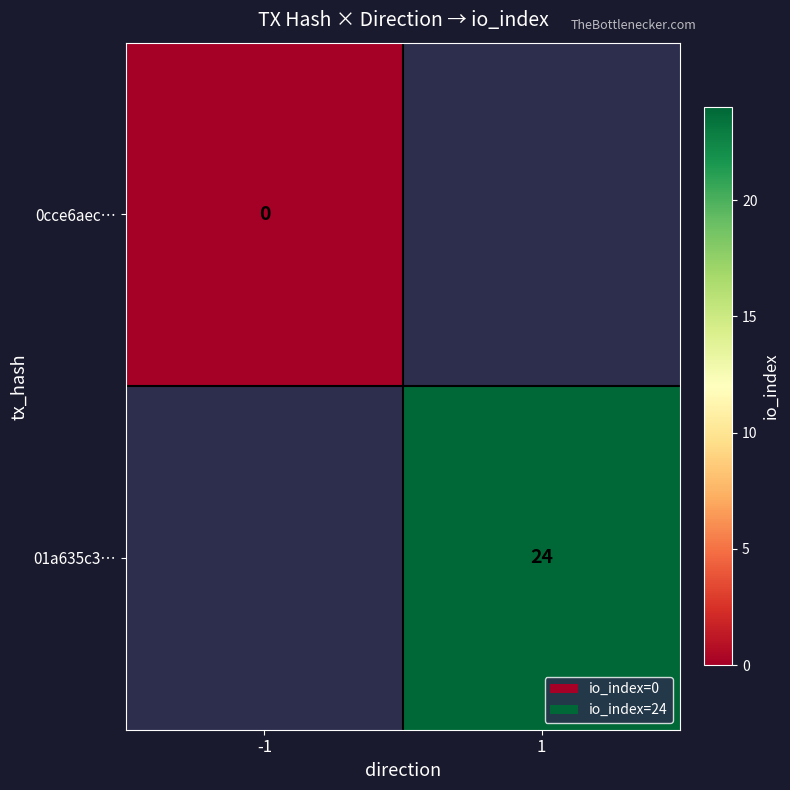

Is the value of 01a635c3… at 1 greater than the value of 0cce6aec… at -1?

Yes